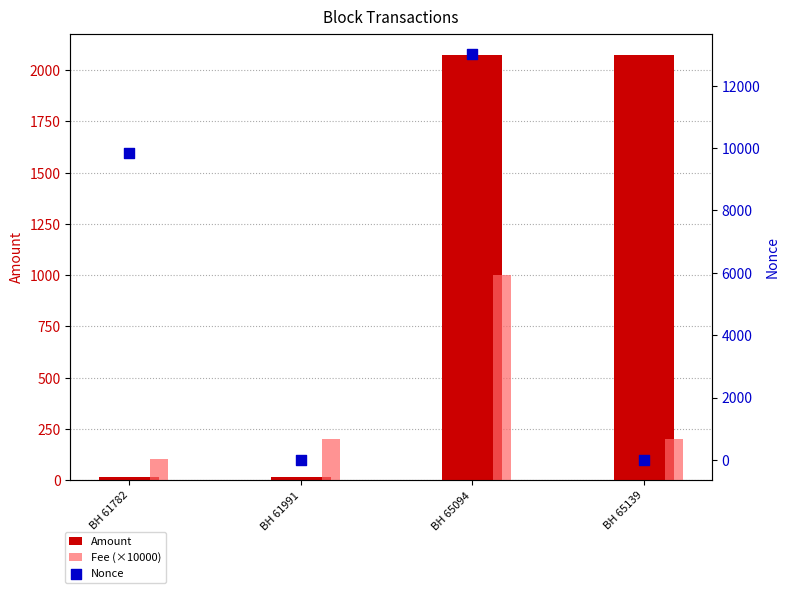

At which category is the sum across all series the highest?

BH 65094